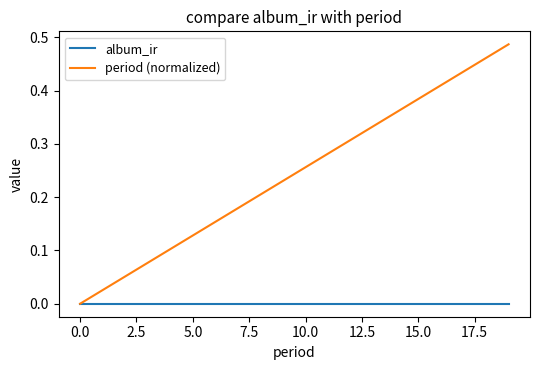

Rank the series by their maximum value, from highest to lowest.

period (normalized), album_ir